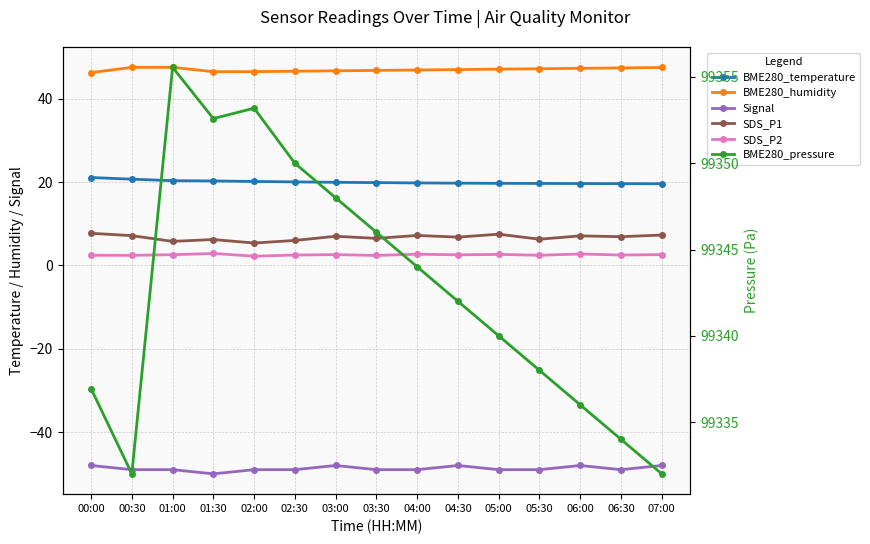

Which series changed the most between 04:30 and 07:00?

BME280_pressure